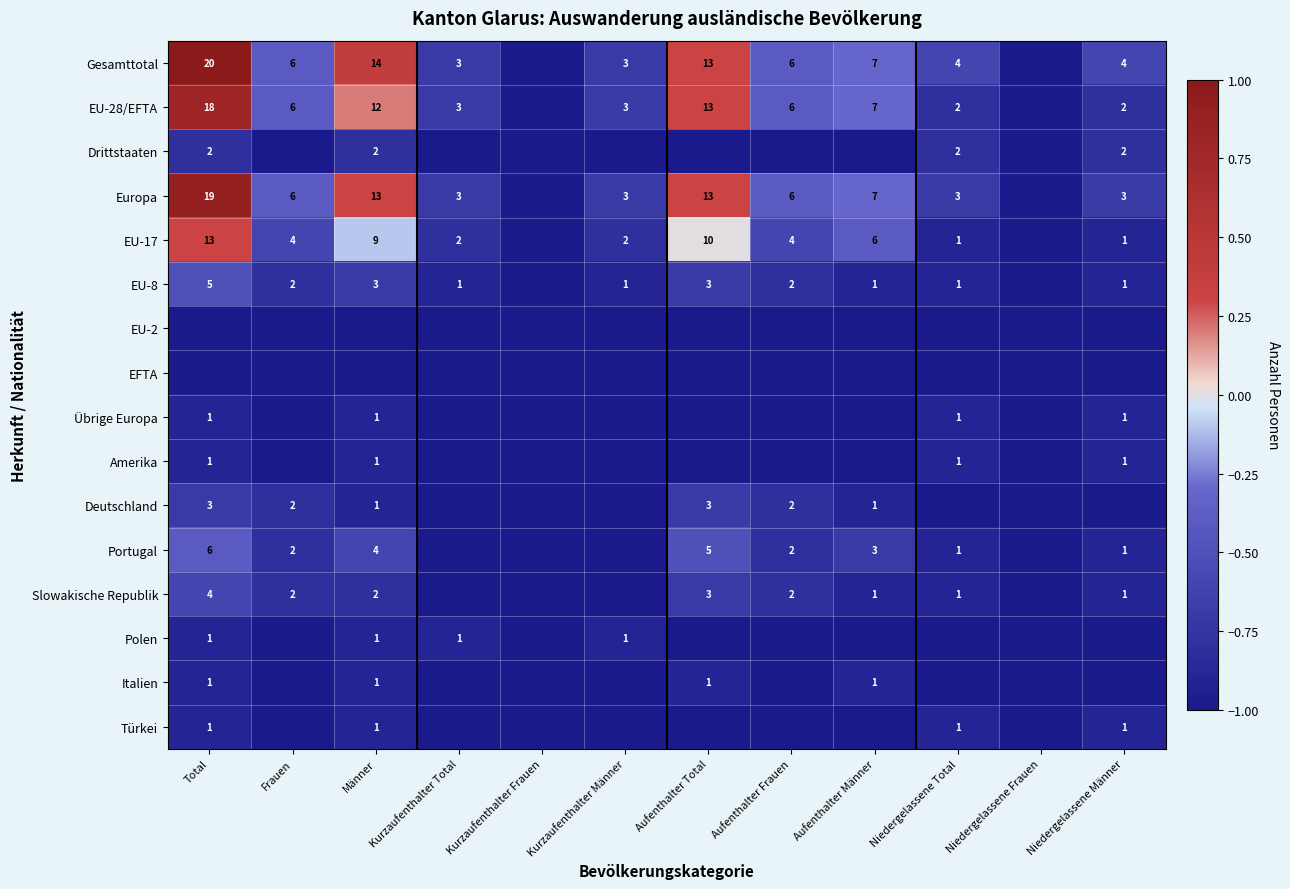

The value of Gesamttotal at Aufenthalter Frauen is 6. True or false?

True